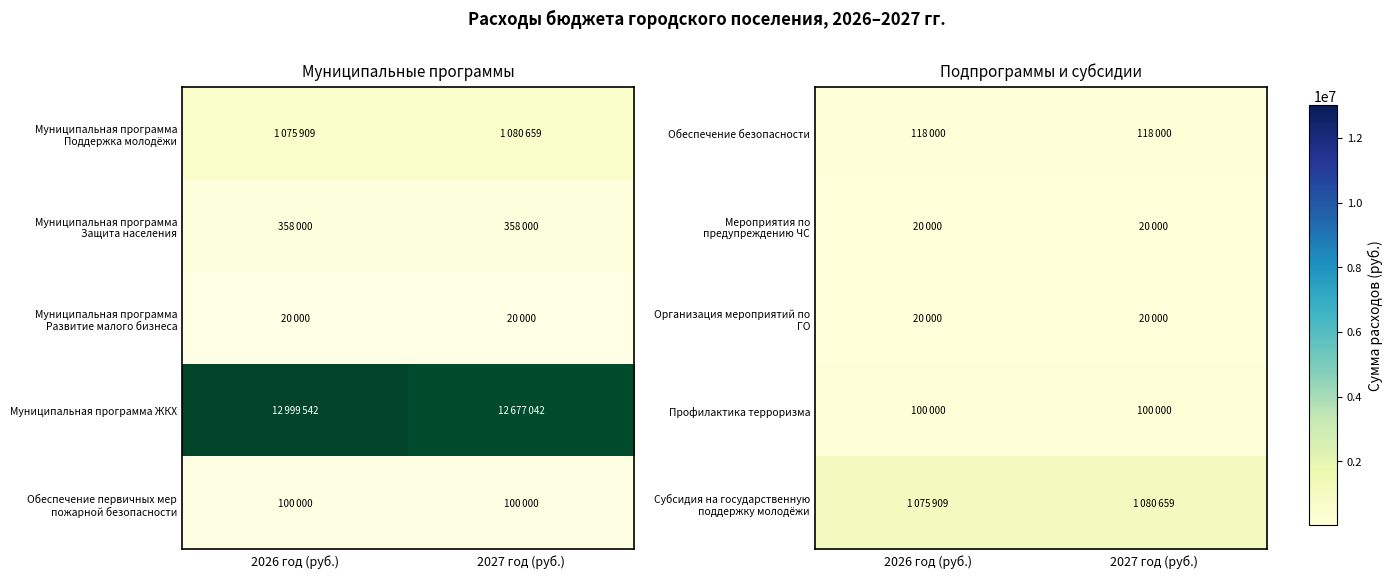

At how many categories does at least one series exceed 1000732?

2